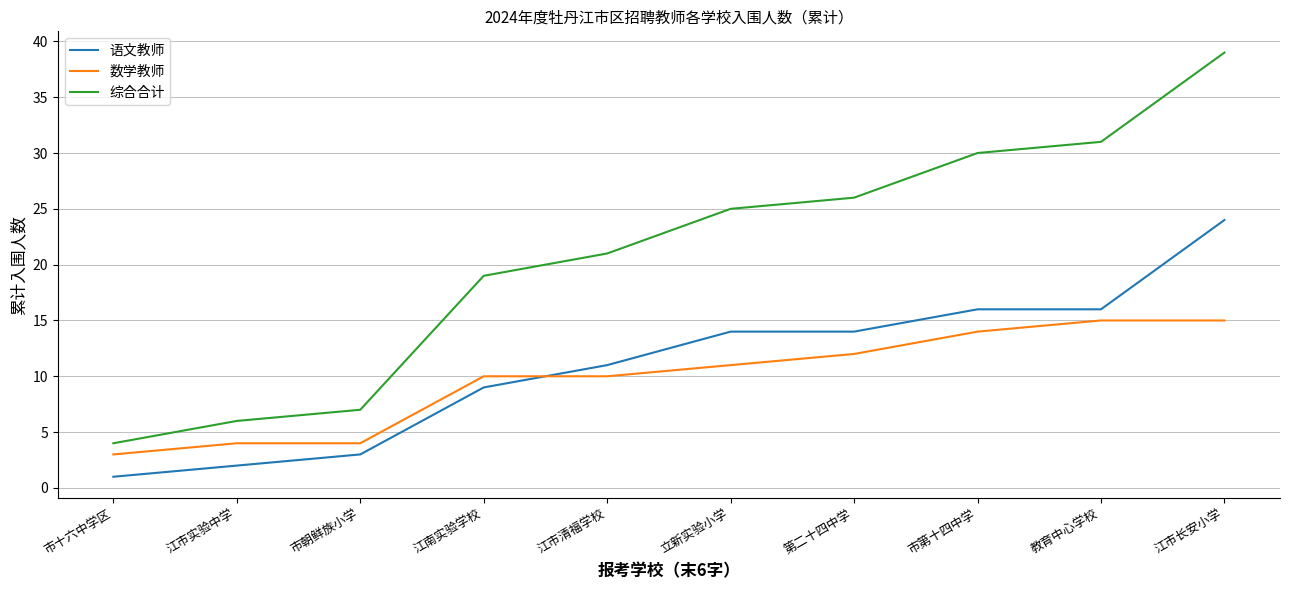

True or false: 语文教师 and 综合合计 intersect in this chart.

False